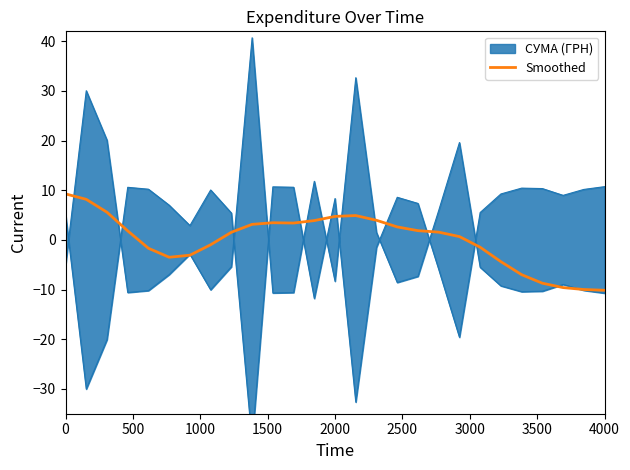

What is the minimum value for Smoothed?

-10.1